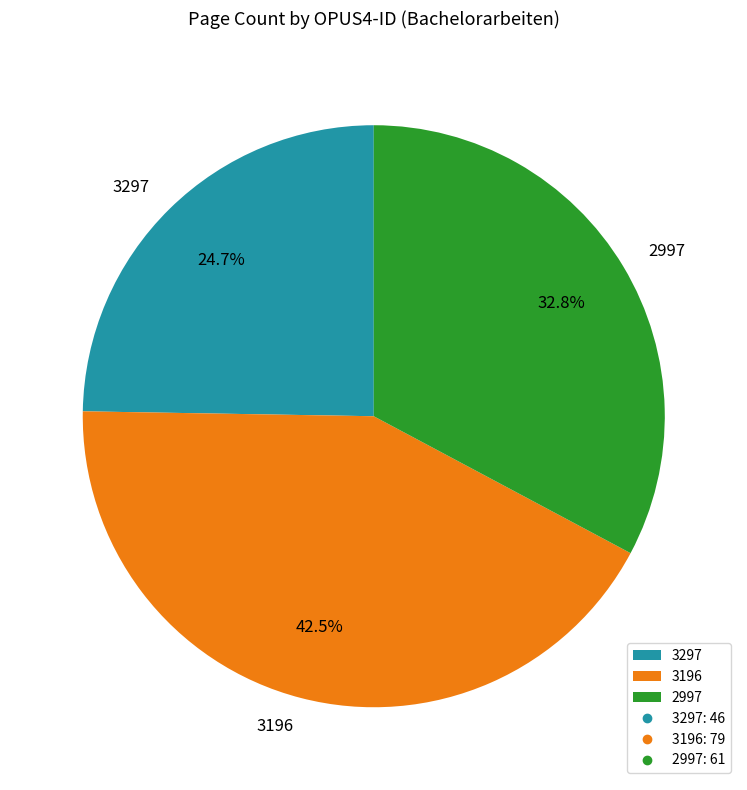

Count the number of slices in the pie.

3